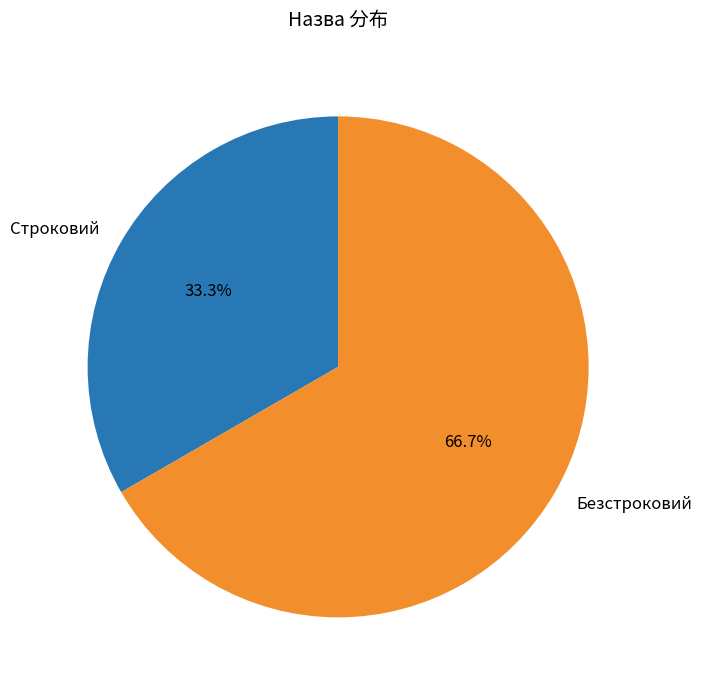

Combined, what portion of the pie is Безстроковий and Строковий?

100.0%